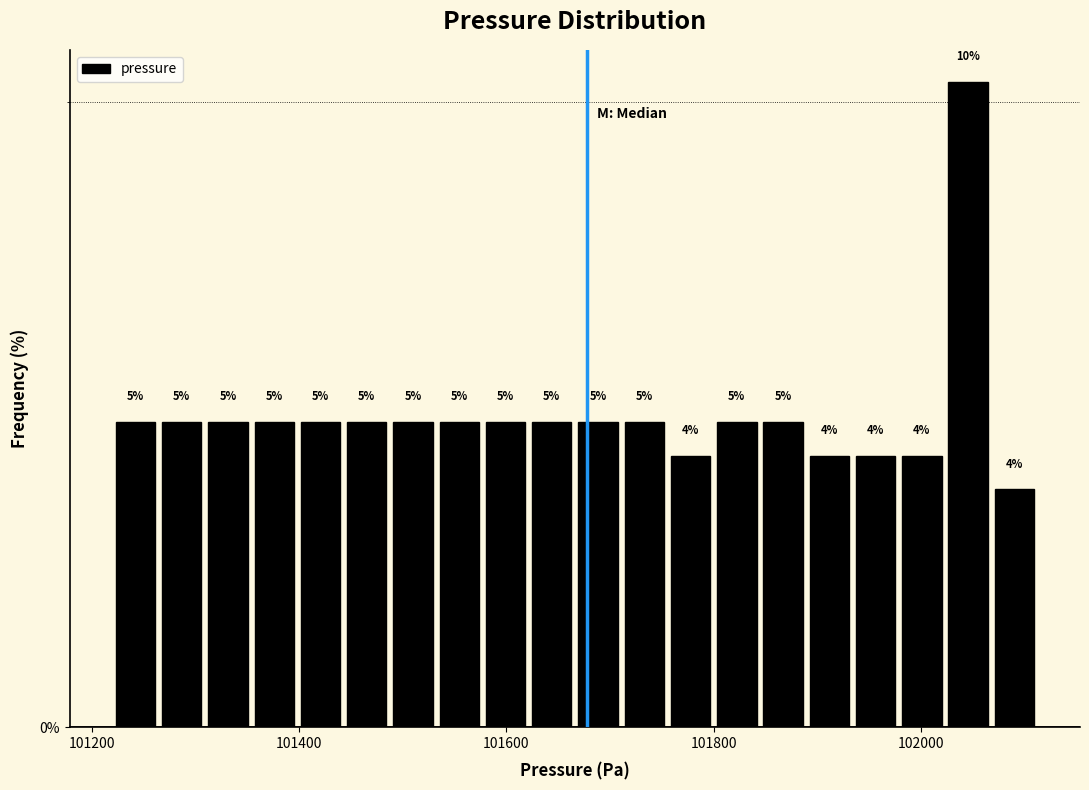

Read against the x-axis, roughly where is the centre of the tallest bar?

102040